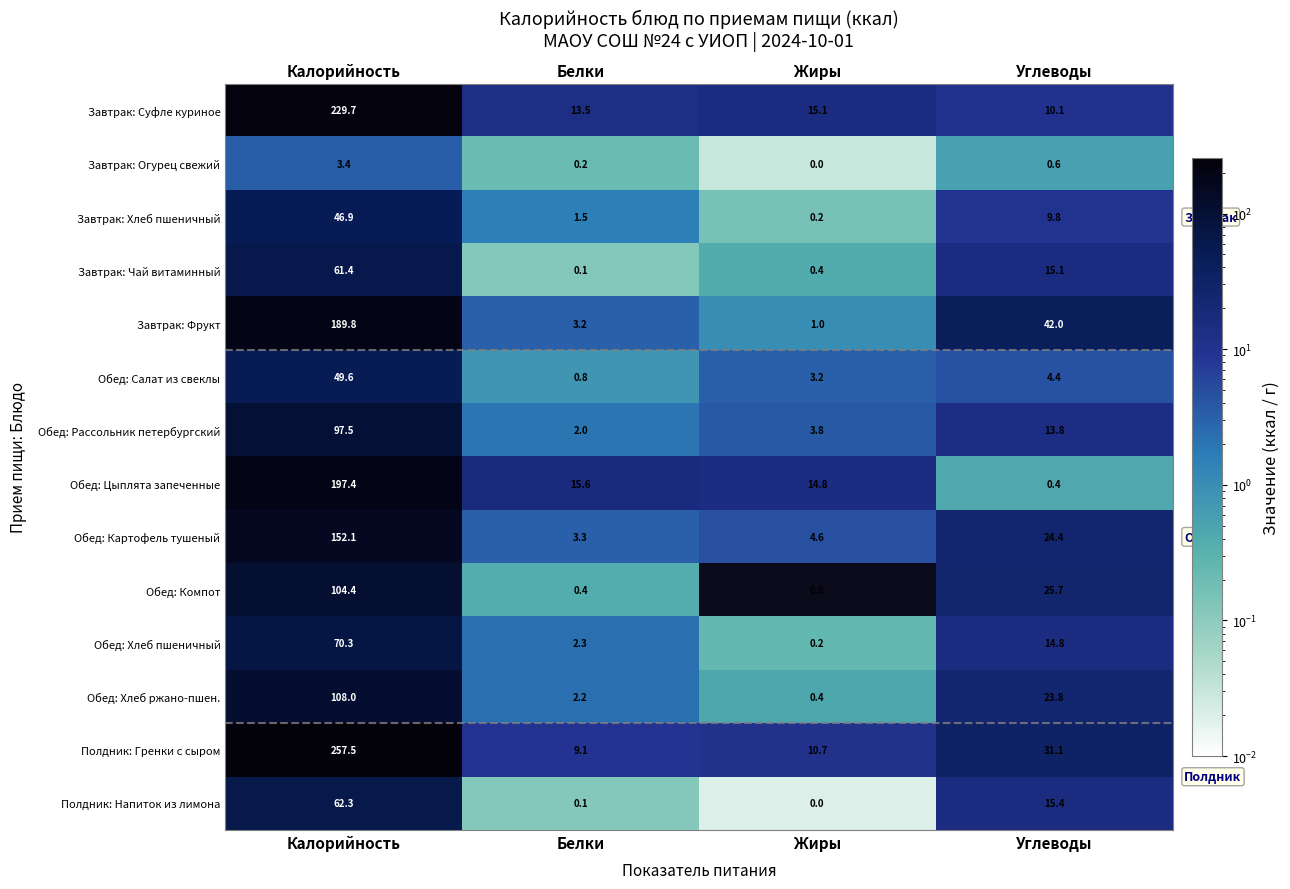

What is the total value across all series at Жиры?

54.4